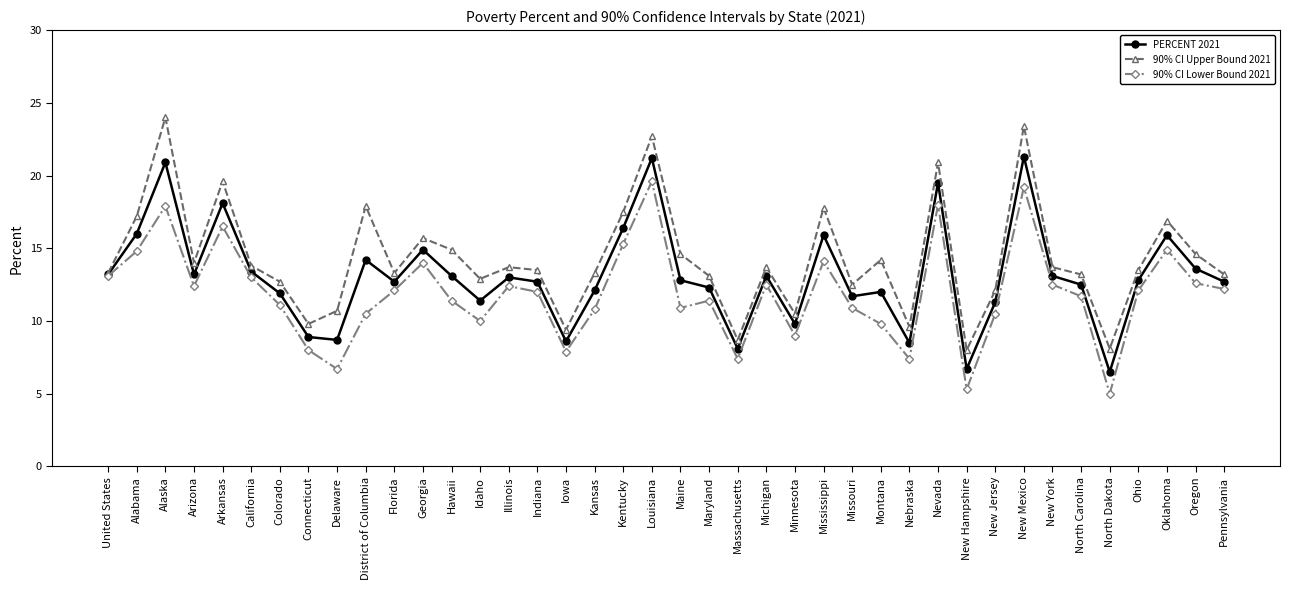

What position from the left is Kansas?

18